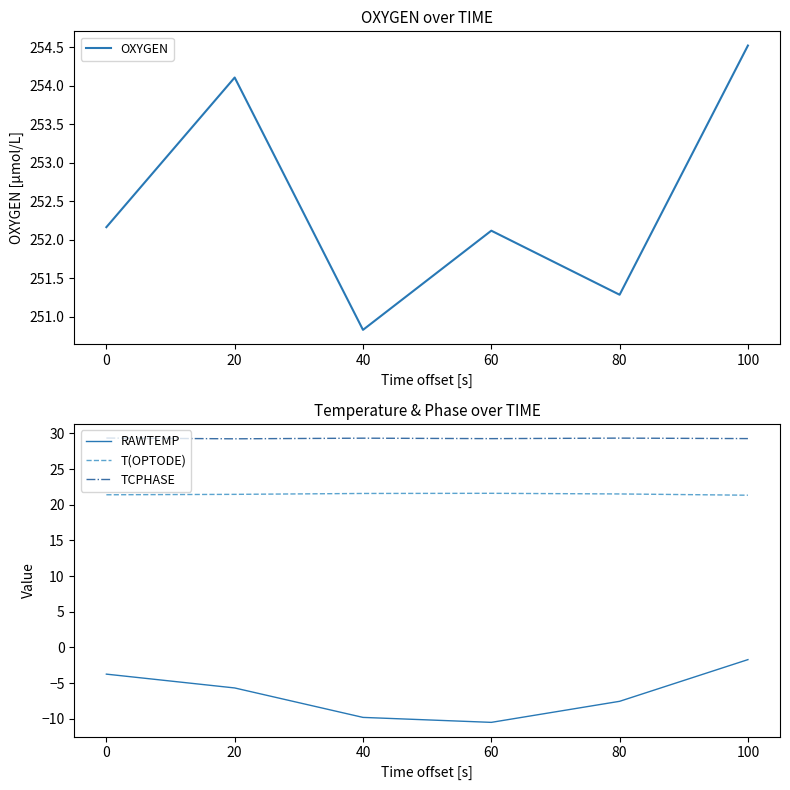

Reading right to left, list all the values displayed in this chart.

OXYGEN: 254.5	251.3	252.1	250.8	254.1	252.2
RAWTEMP: -1.7	-7.6	-10.5	-9.8	-5.7	-3.8
T(OPTODE): 21.3	21.5	21.6	21.6	21.4	21.4
TCPHASE: 29.3	29.3	29.3	29.3	29.2	29.3